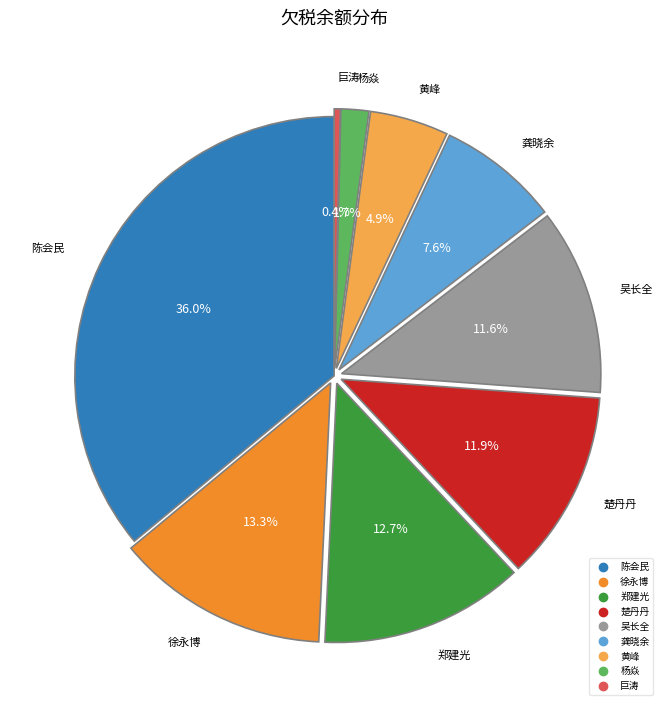

Is there any slice that represents more than half of the pie?

No